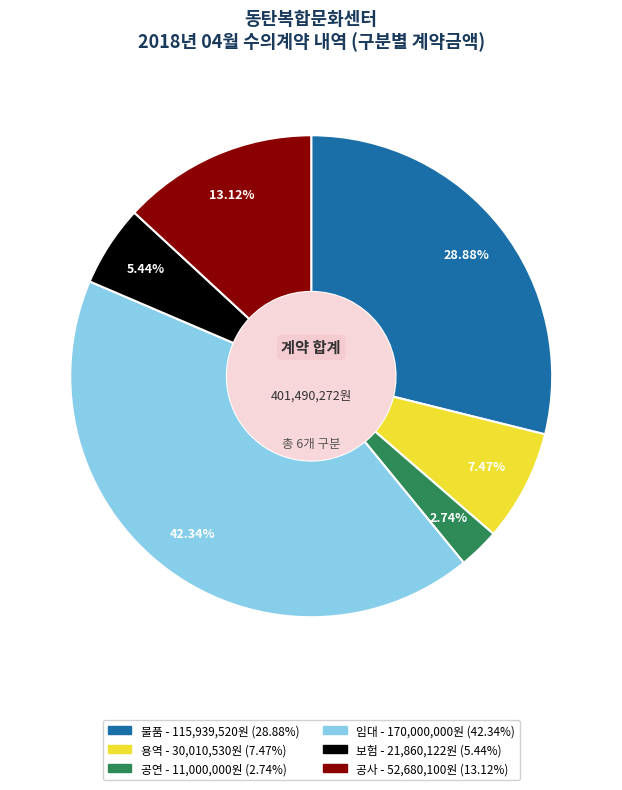

Does 공연 represent more than half of the total?

No